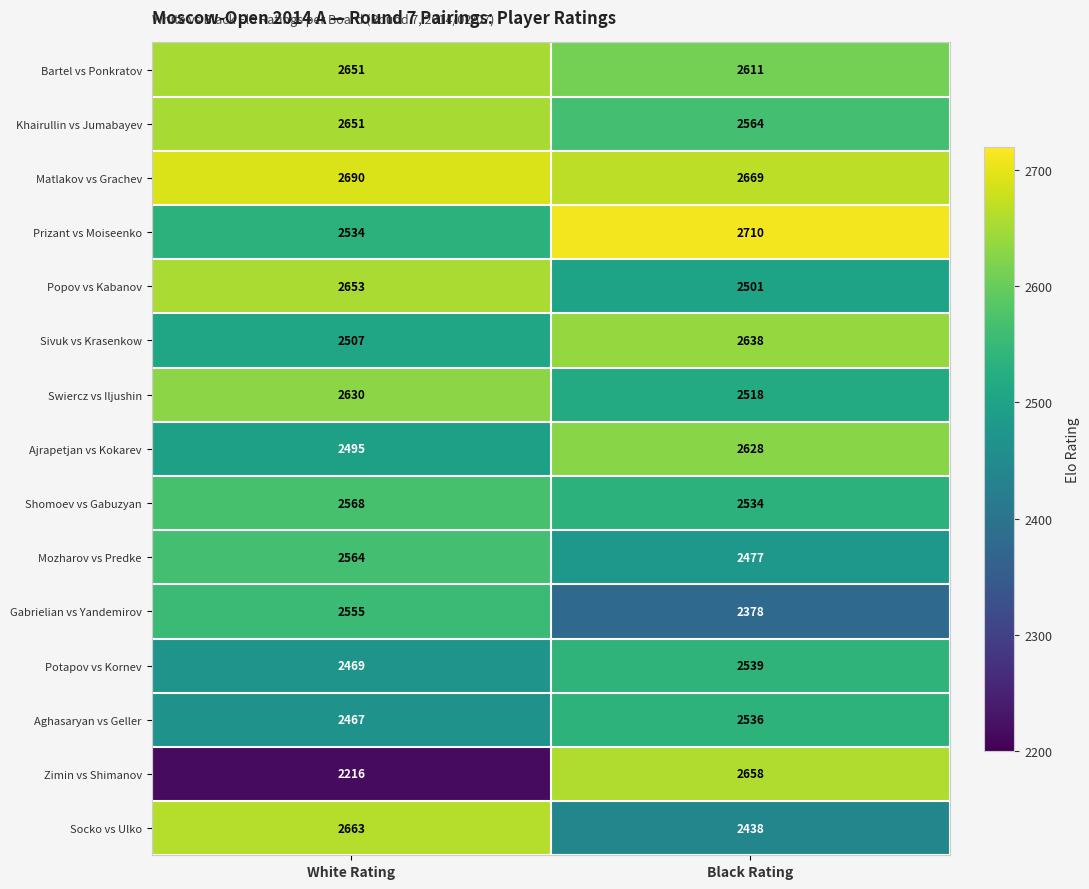

At which category is the sum across all series the highest?

Black Rating